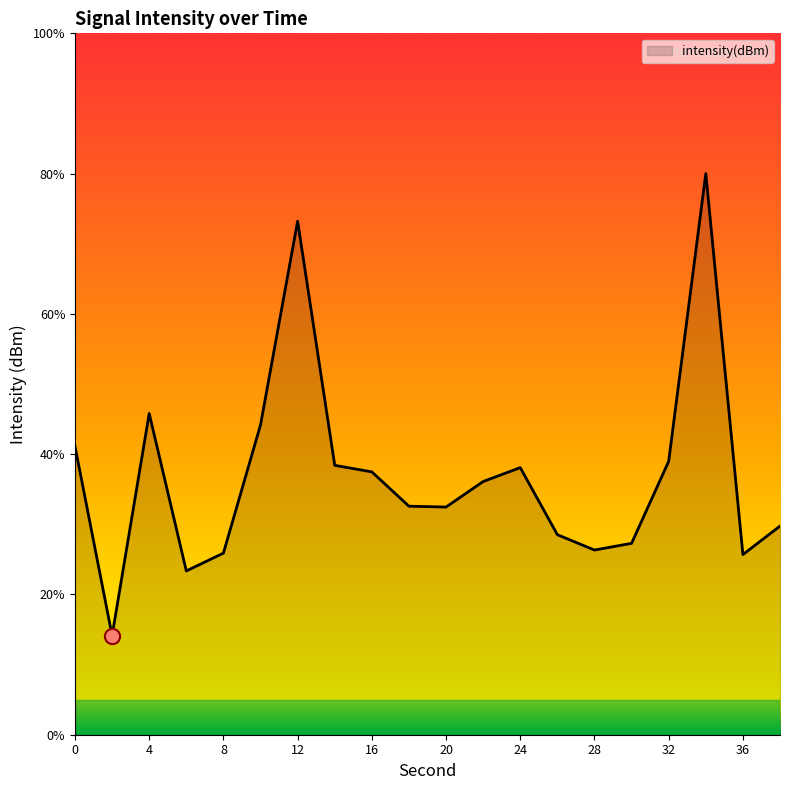

What is the maximum value shown in the chart?

80.0